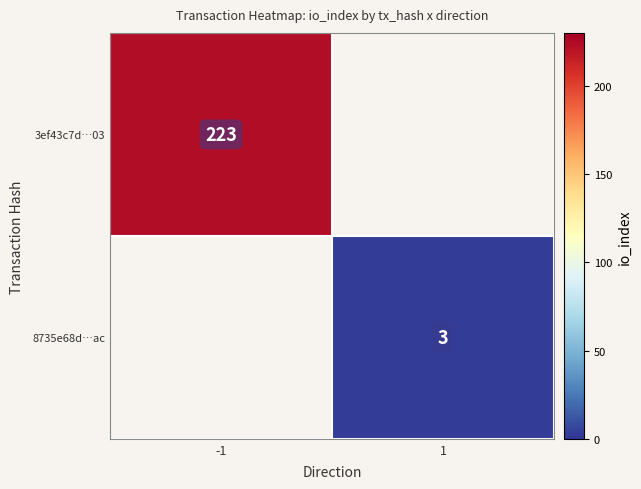

The 8735e68d…ac series shows 3 at 1. True or false?

True